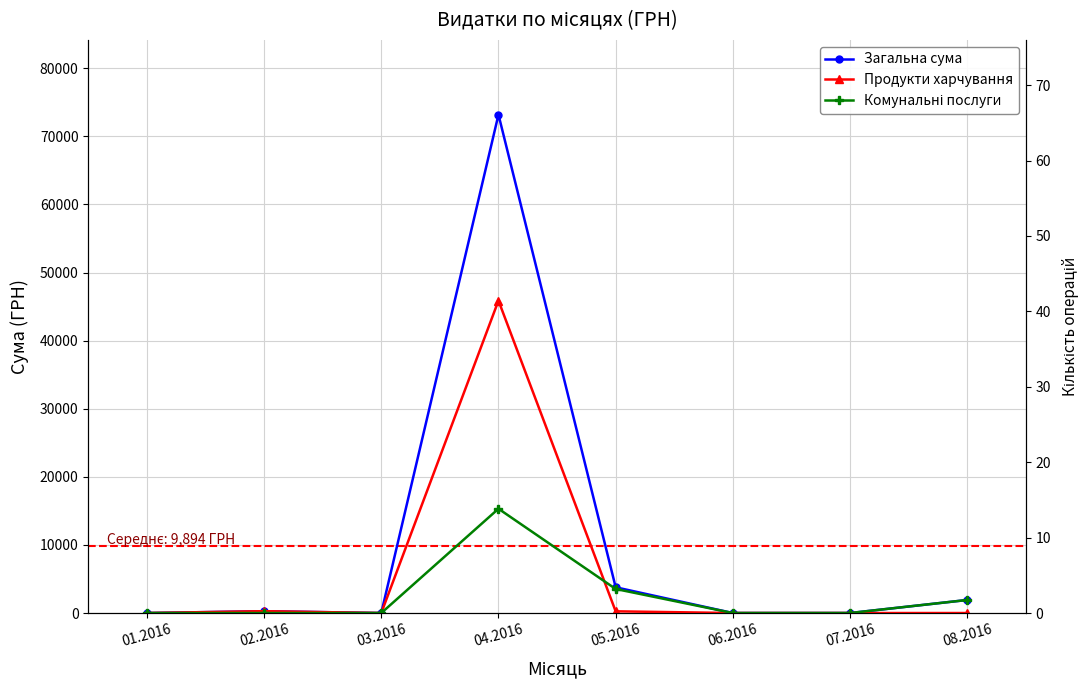

True or false: Продукти харчування and Загальна сума cross at least once.

False